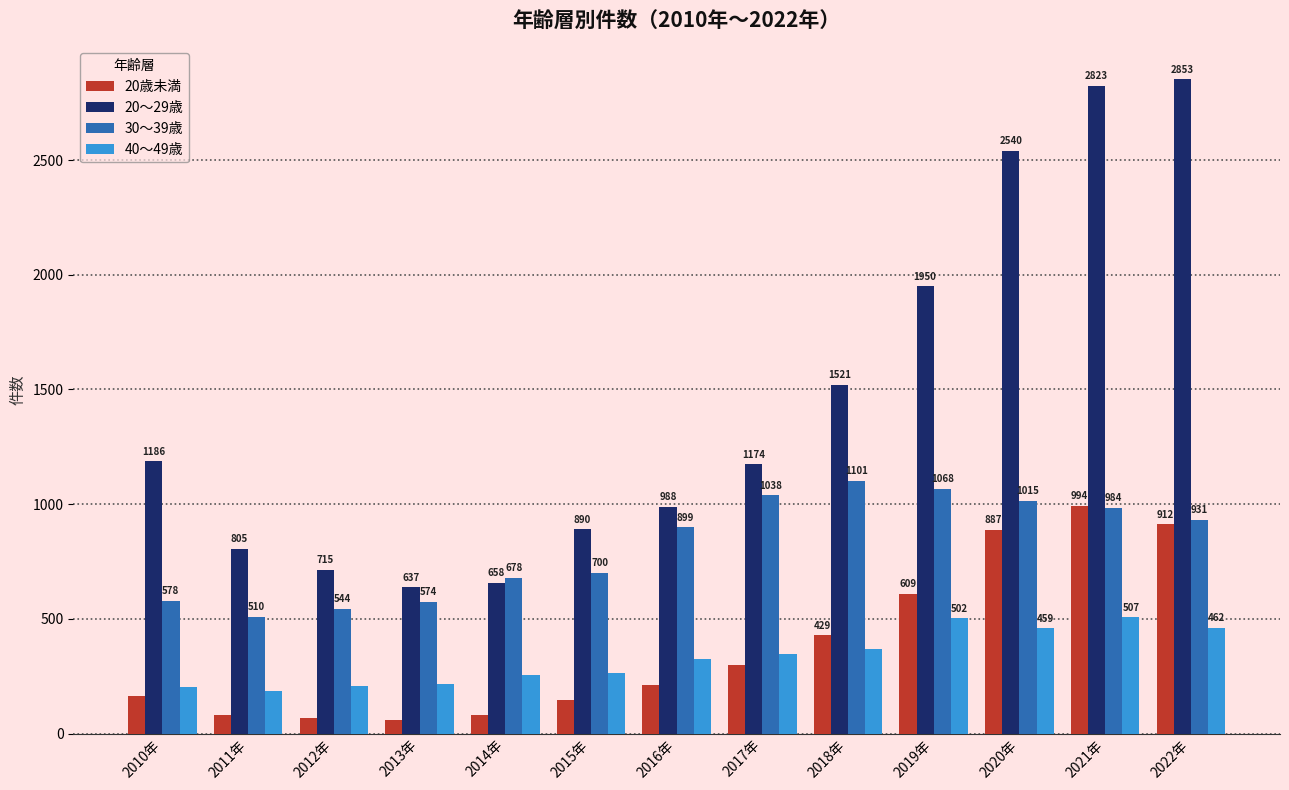

How many groups of bars are there?

13